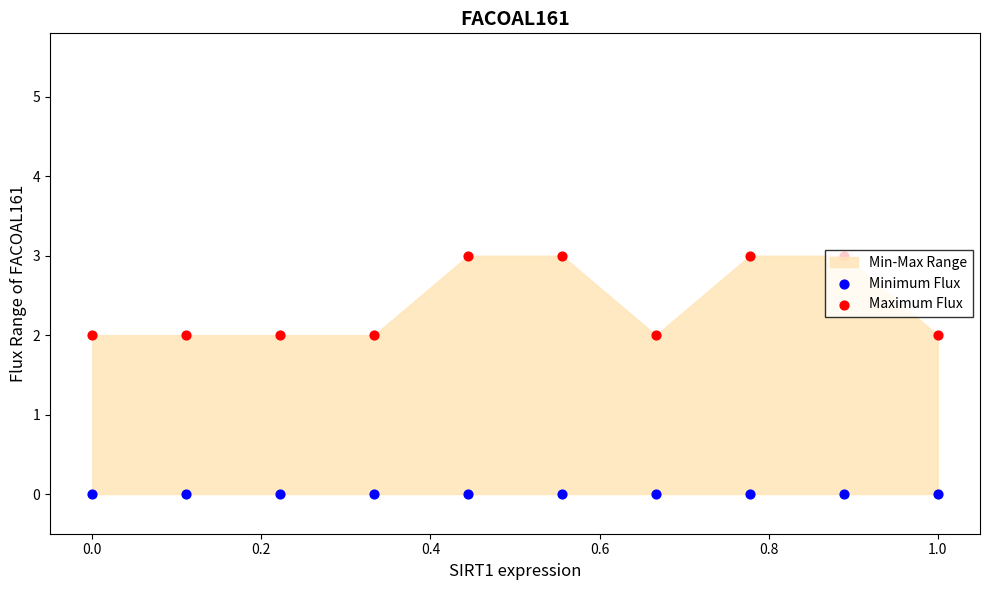

At how many categories does at least one series exceed 1?

10